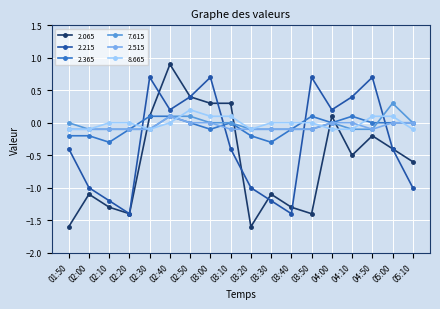

What is the lowest value of the 8.665 series?

-0.1